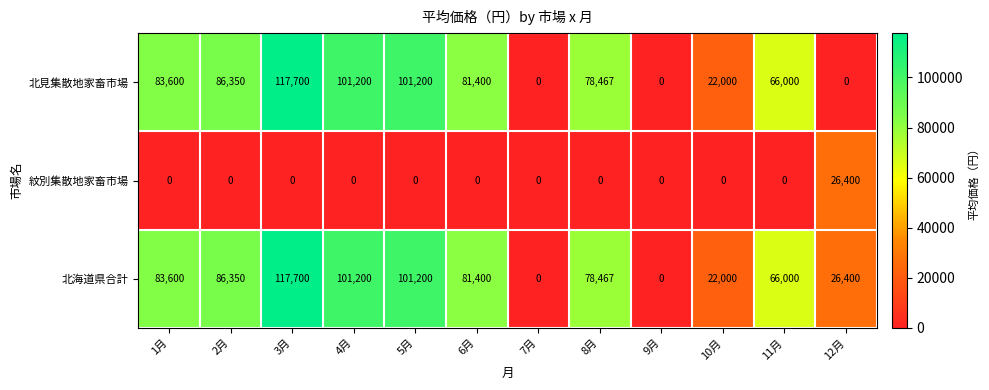

What is the total value across all series at 6月?

162800